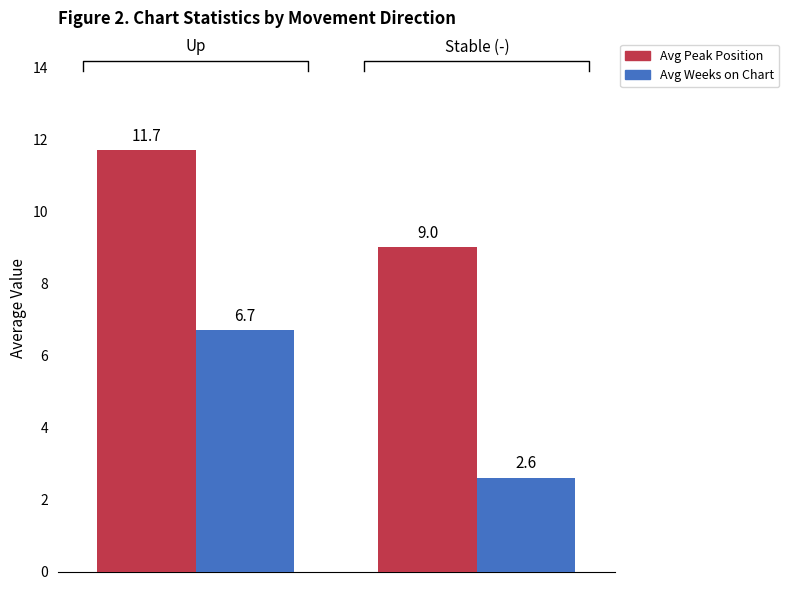

At how many categories does at least one series exceed 3?

2